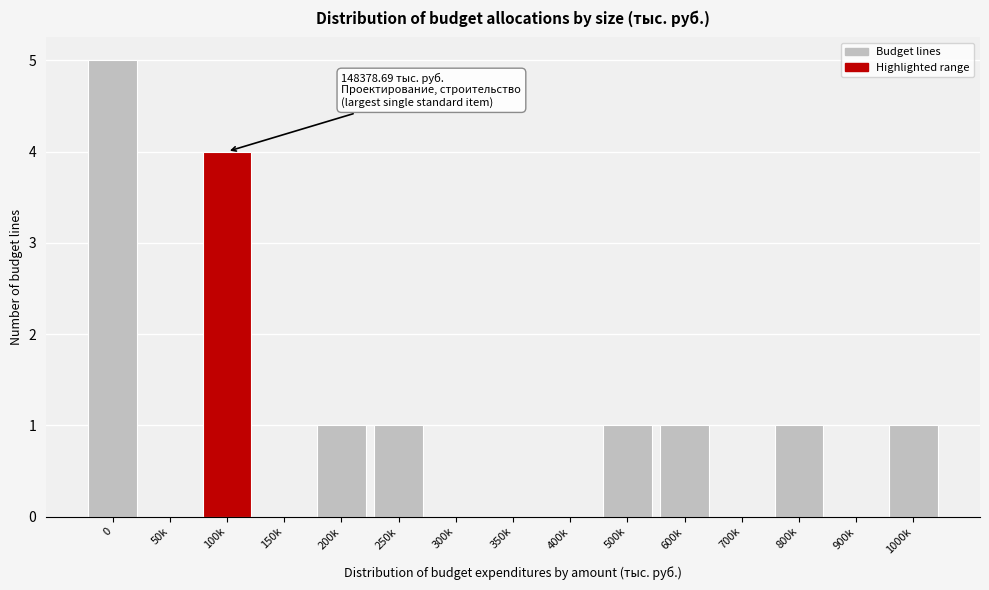

Reading left to right, what are all the values shown in this chart?

0=5	50k=0	100k=4	150k=0	200k=1	250k=1	300k=0	350k=0	400k=0	500k=1	600k=1	700k=0	800k=1	900k=0	1000k=1